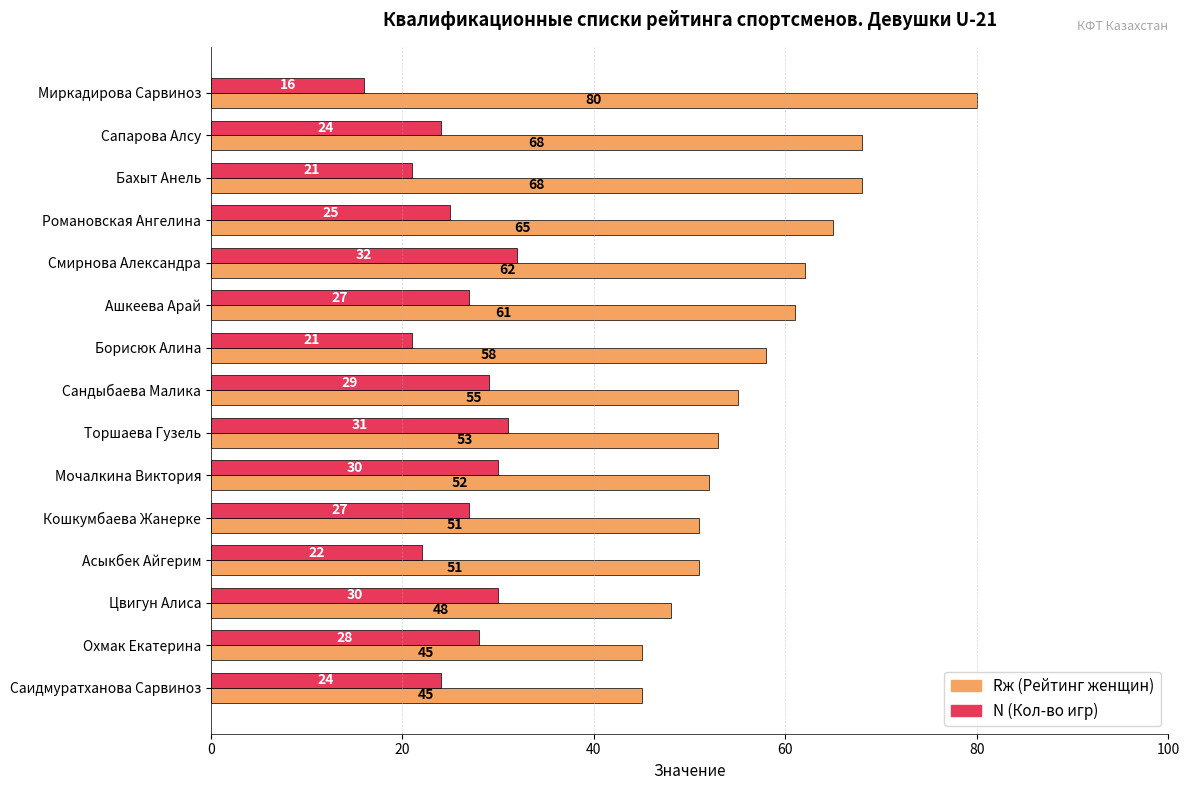

At which category is the sum across all series the highest?

Миркадирова Сарвиноз